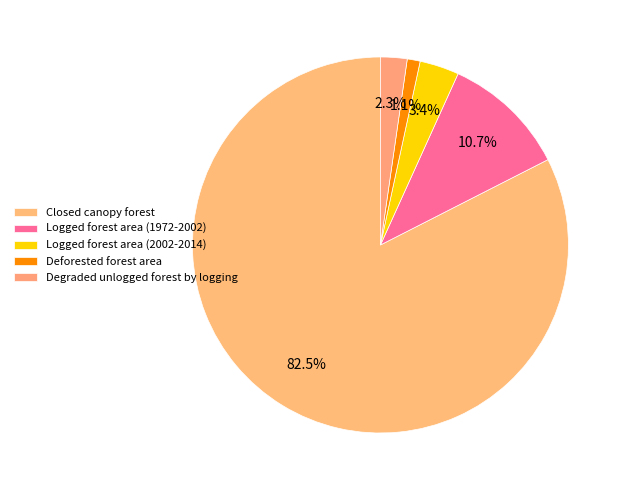

Count the number of slices in the pie.

5